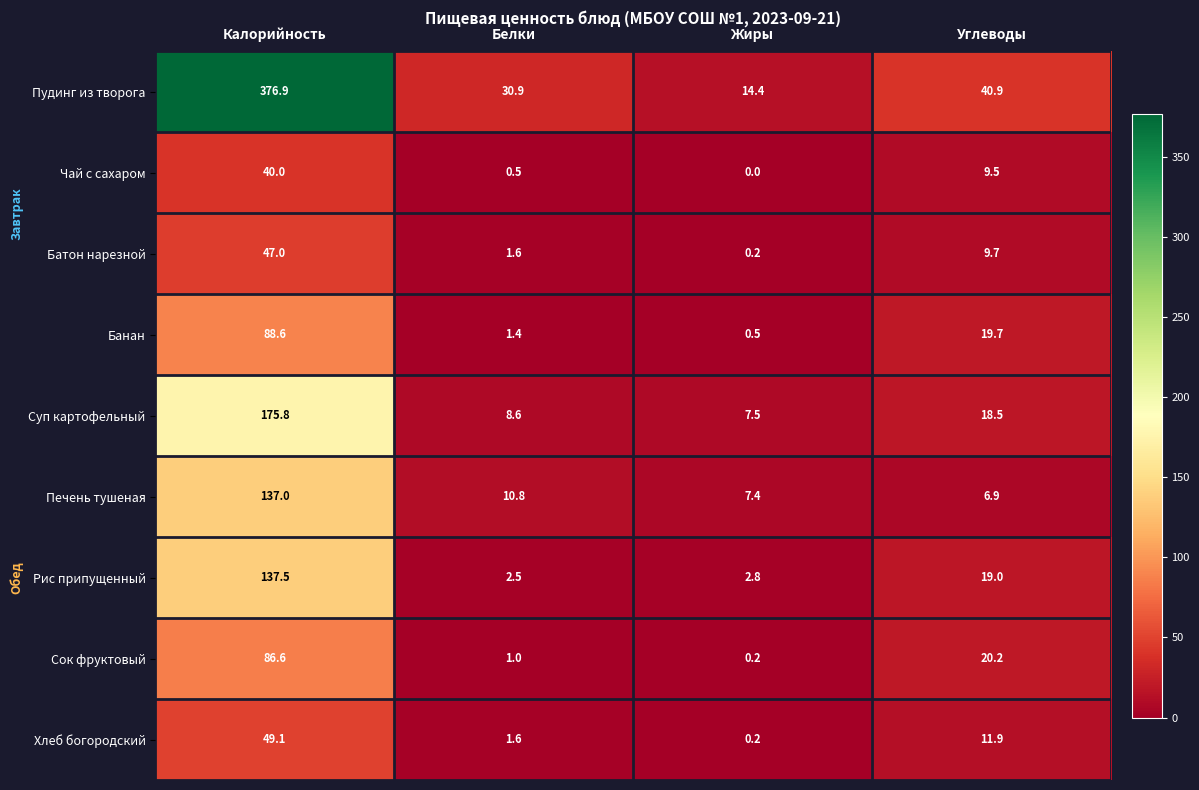

The Чай с сахаром series shows 40.0 at Калорийность. True or false?

True